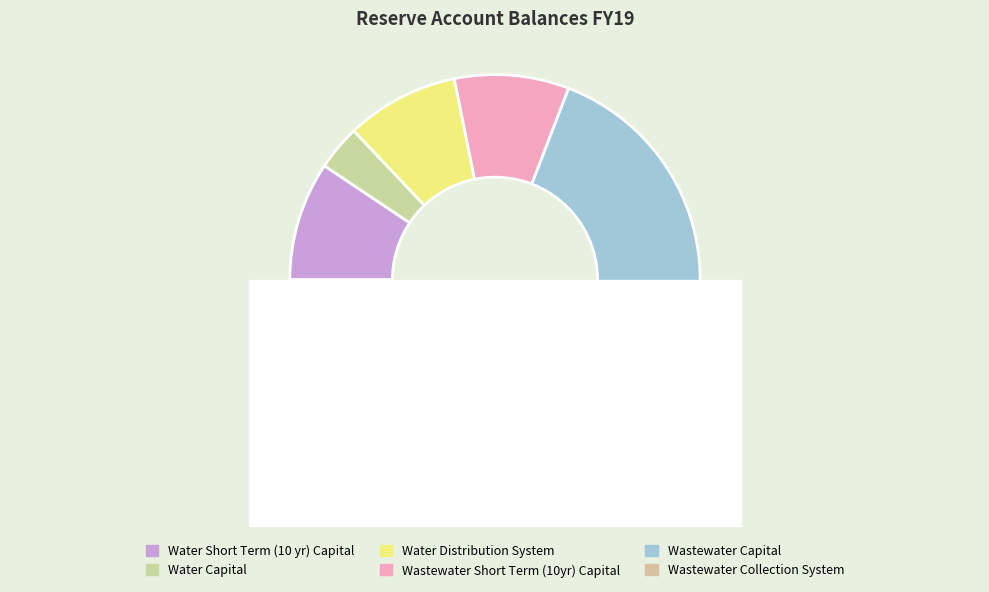

How many slices are in this pie chart?

6